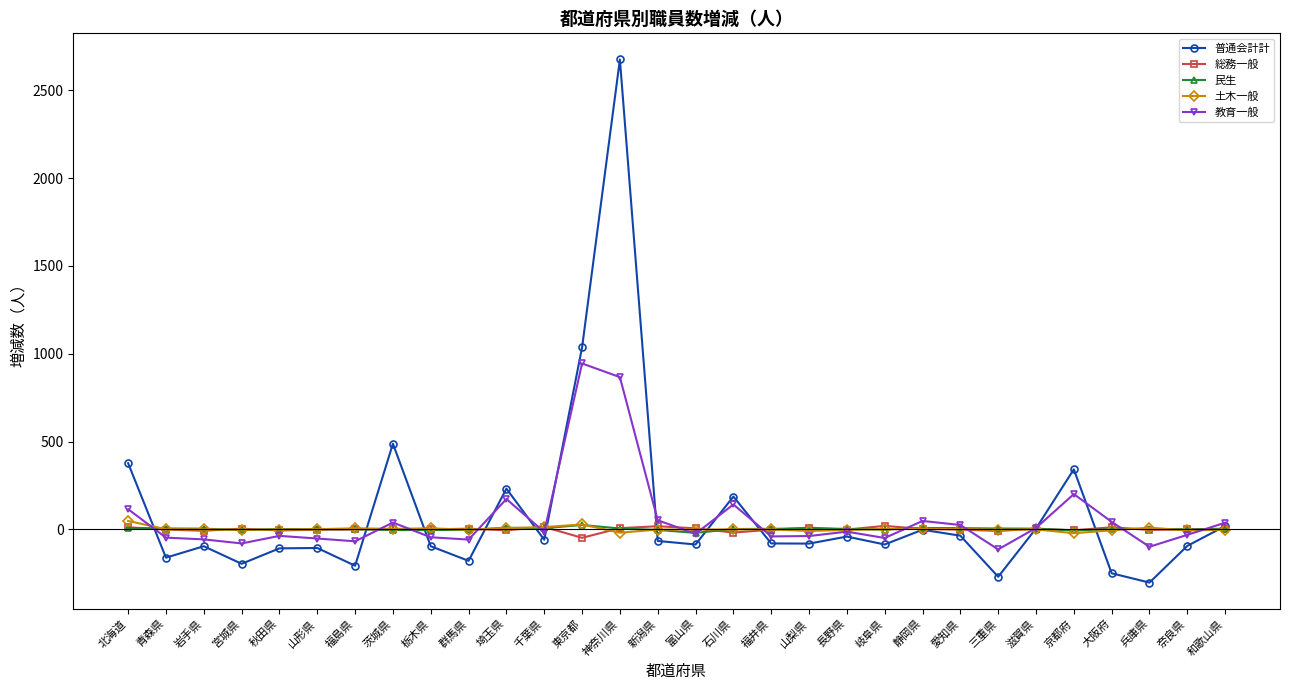

True or false: 教育一般 has a value of 545 at 神奈川県.

False